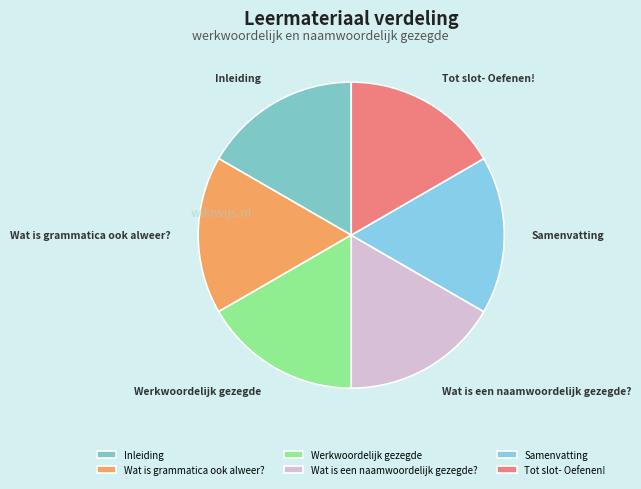

Approximately how many times larger is the value at Wat is een naamwoordelijk gezegde? compared to Tot slot- Oefenen!?

1.0